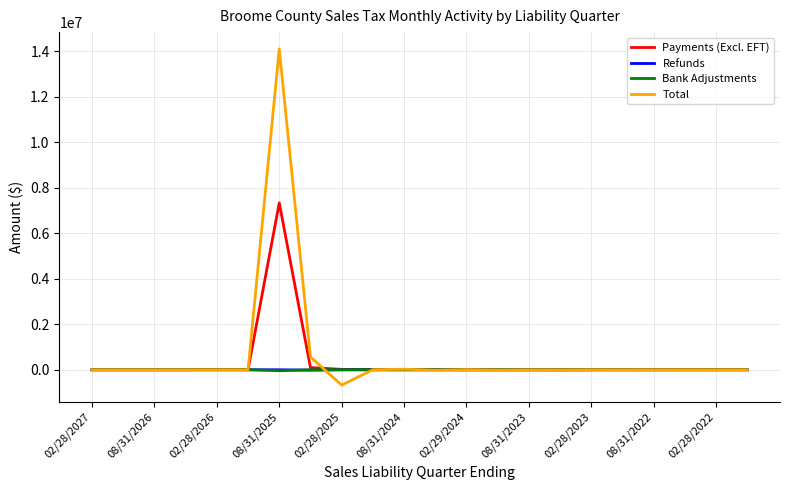

Which series has the largest range (max minus min)?

Total